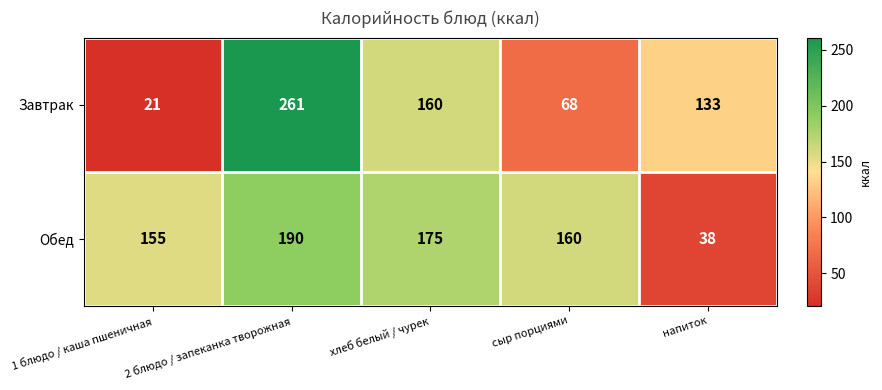

What is the total value across all series at сыр порциями?

228